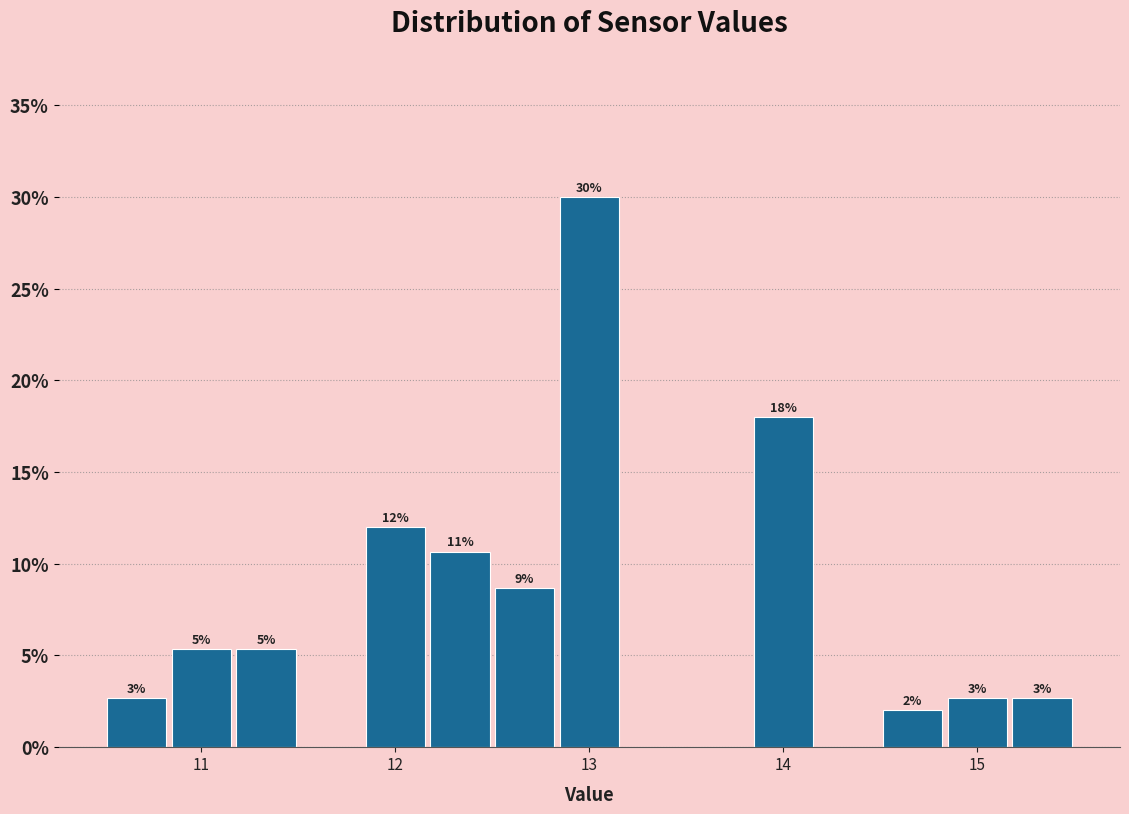

Around what value on the x-axis is the tallest bar? Give the approximate position of its centre, as read against the axis.

13.0